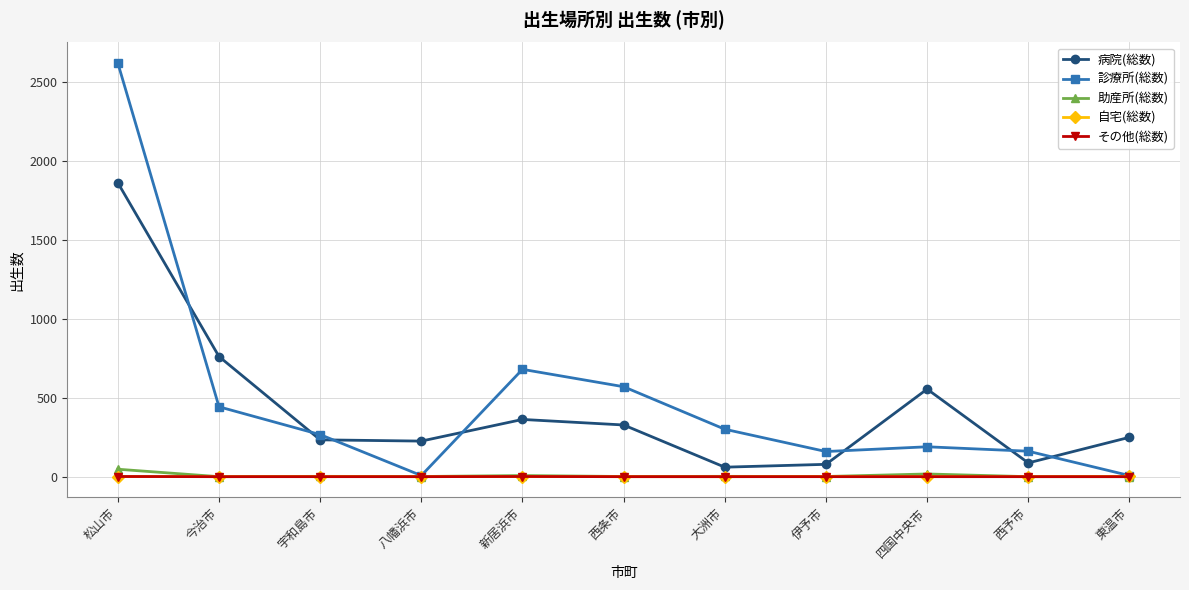

True or false: 自宅(総数) and 病院(総数) cross at least once.

False